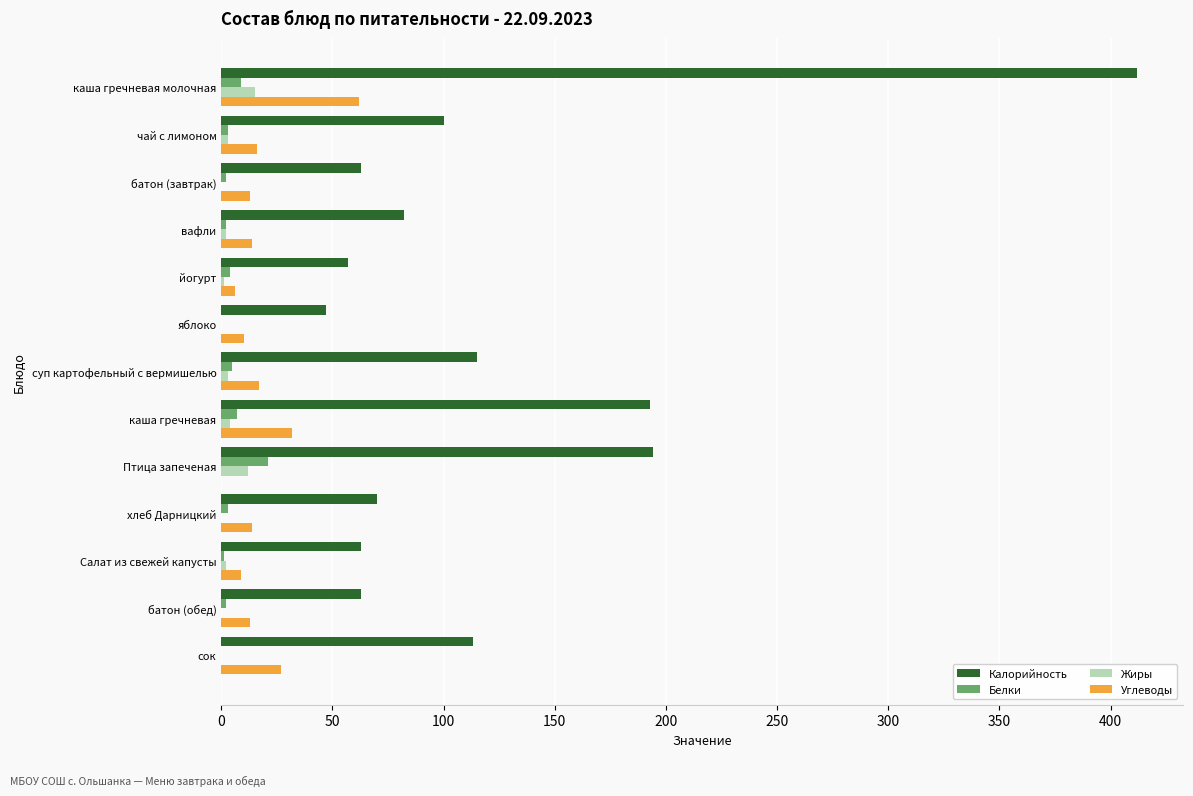

The Жиры series shows 0 at хлеб Дарницкий. True or false?

True